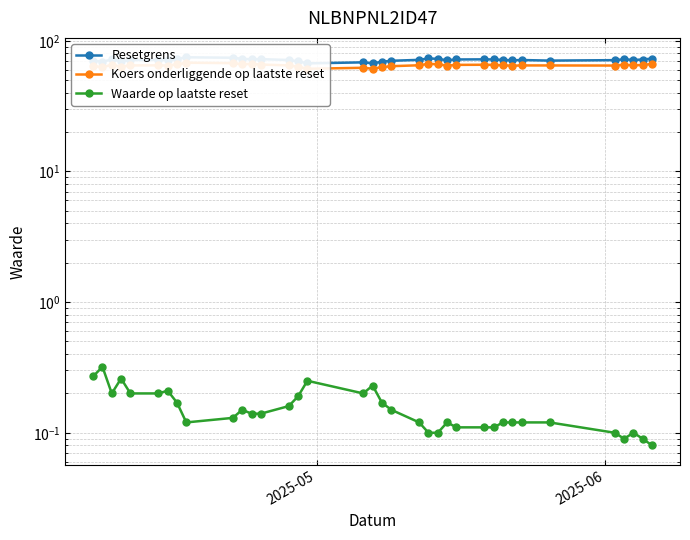

How many interior local peaks does the Resetgrens series have?

9